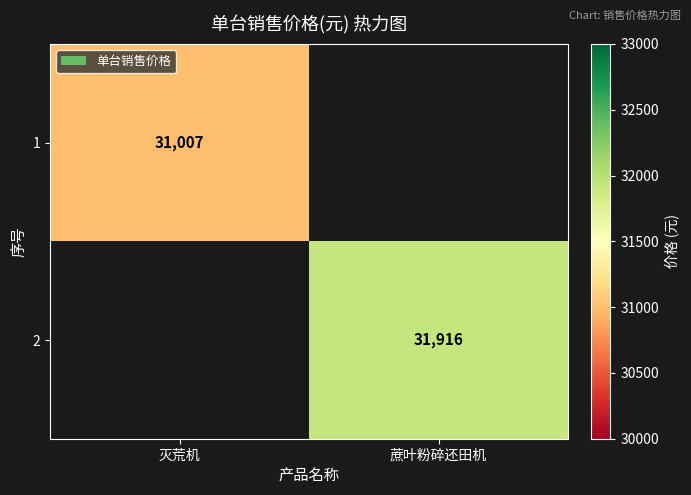

True or false: 2 has a value of 31916 at 蔗叶粉碎还田机.

True